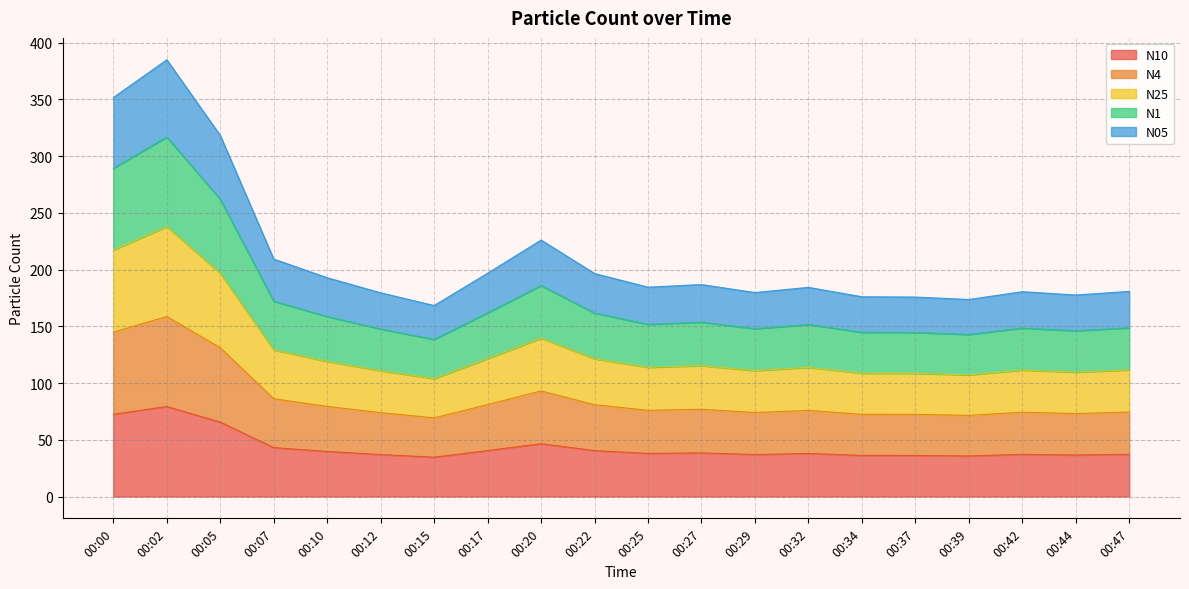

At which category does N25 reach its first local peak?

00:02